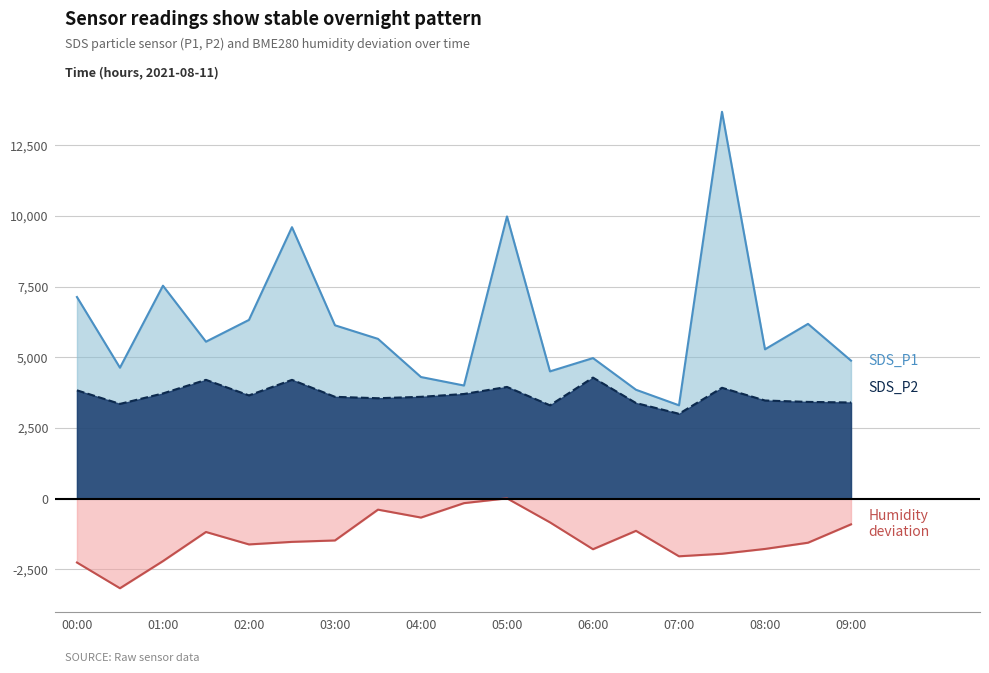

How many interior local peaks does the SDS_P1 series have?

6